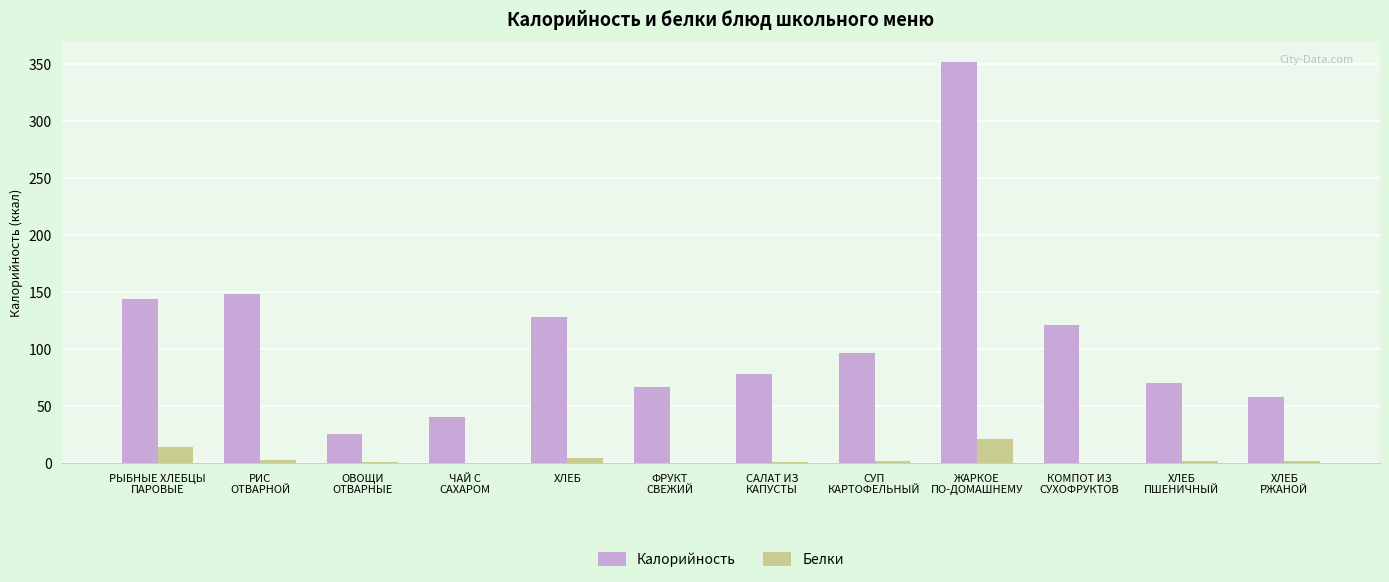

What is the difference between the Калорийность values at ЖАРКОЕ
ПО-ДОМАШНЕМУ and САЛАТ ИЗ
КАПУСТЫ?

273.7